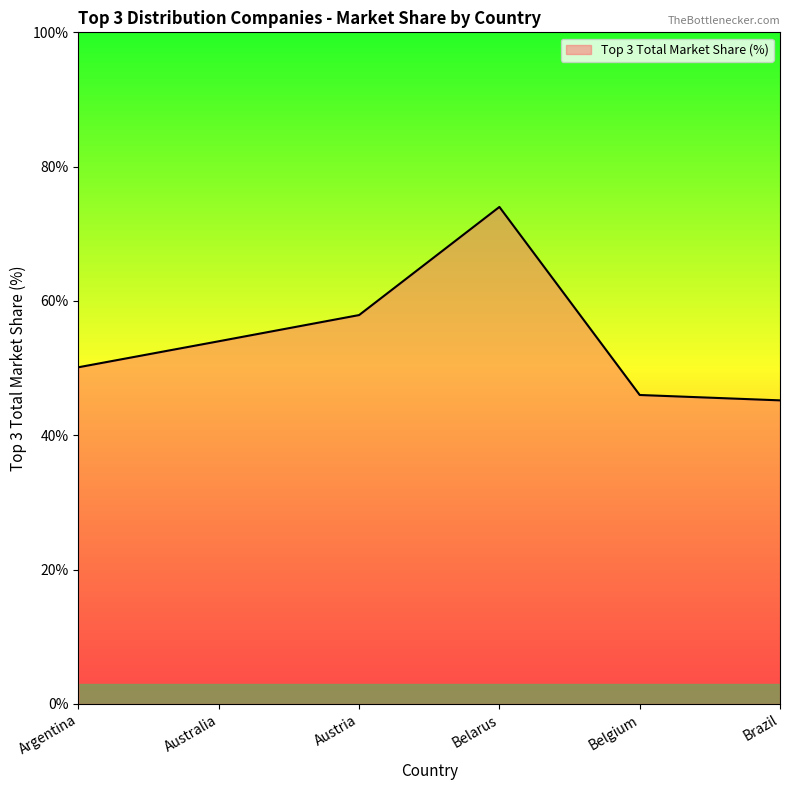

What is the difference between the maximum and minimum values?

28.8